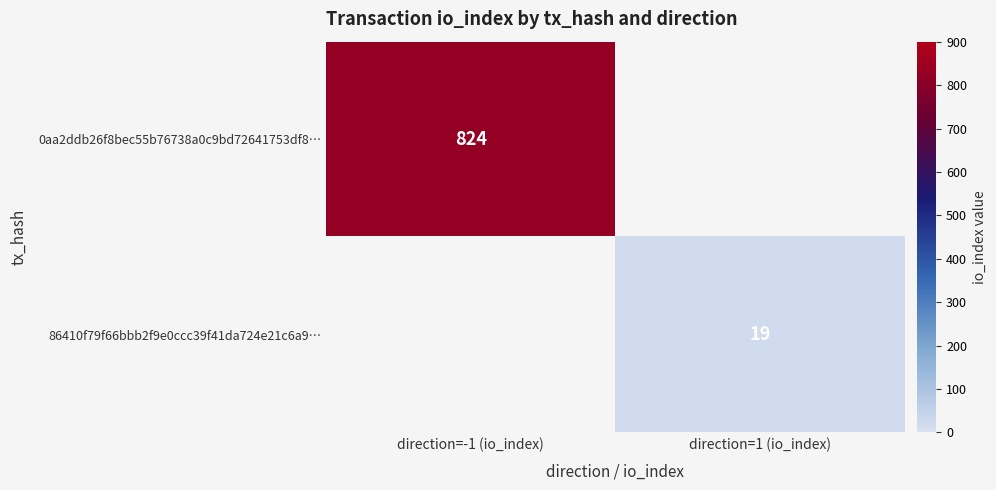

Which category has the highest value in the 86410f79f66bbb2f9e0ccc39f41da724e21c6a9… series?

direction=-1 (io_index)